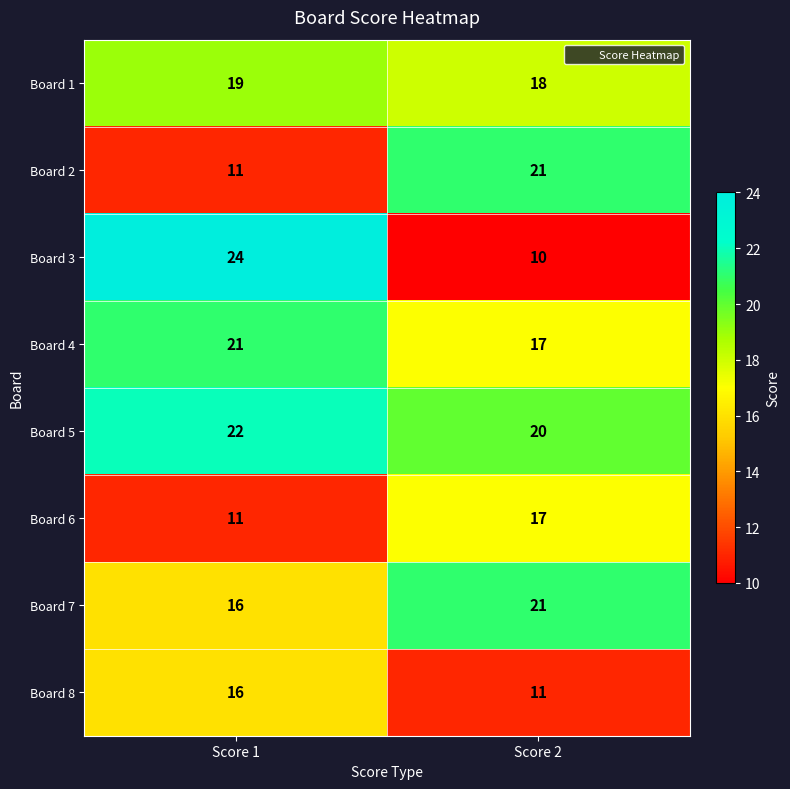

What is the sum of the Board 1 values at Score 2 and Score 1?

37